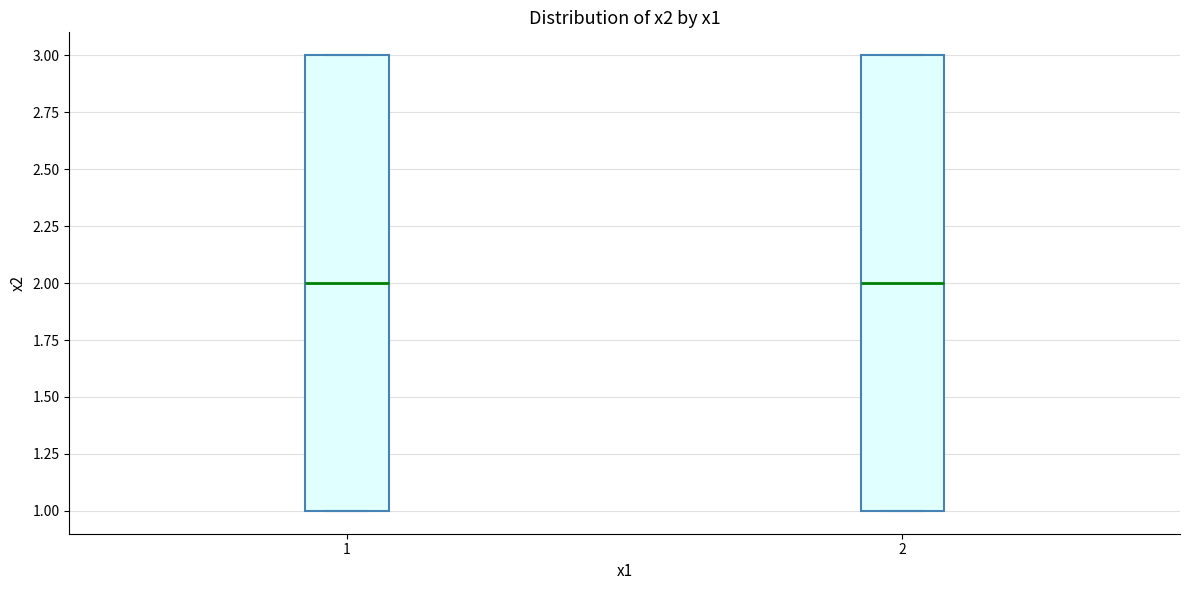

Where is the lower edge of the box at x = 2 on the y-axis? The values are not printed on the chart, so give them approximately, as read against the axis.

1